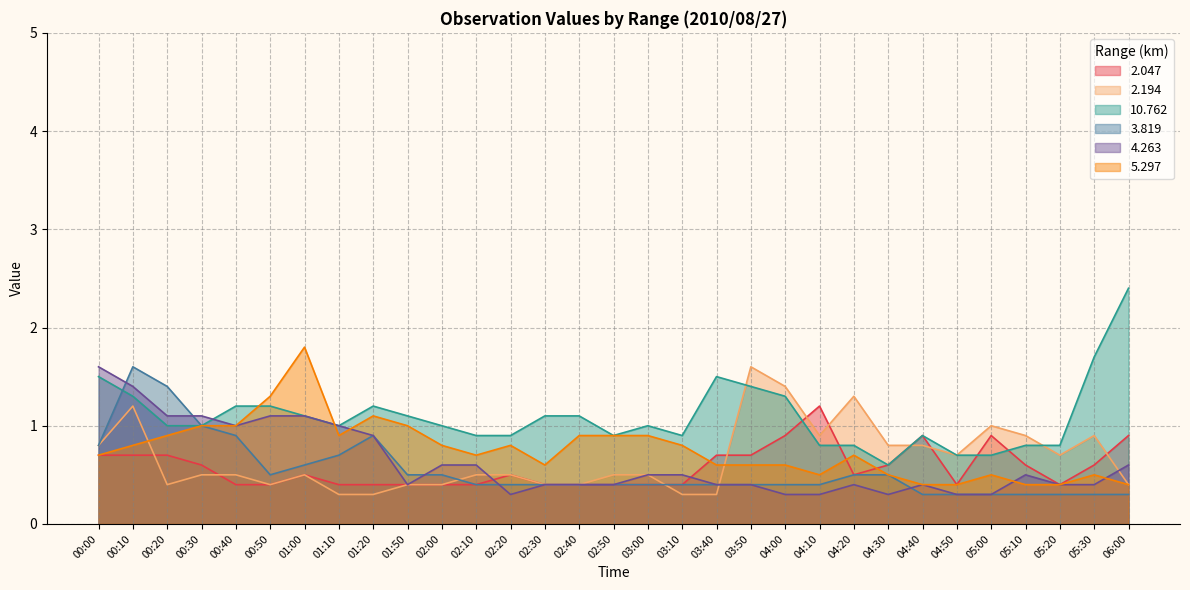

At which category is the sum across all series the highest?

00:10